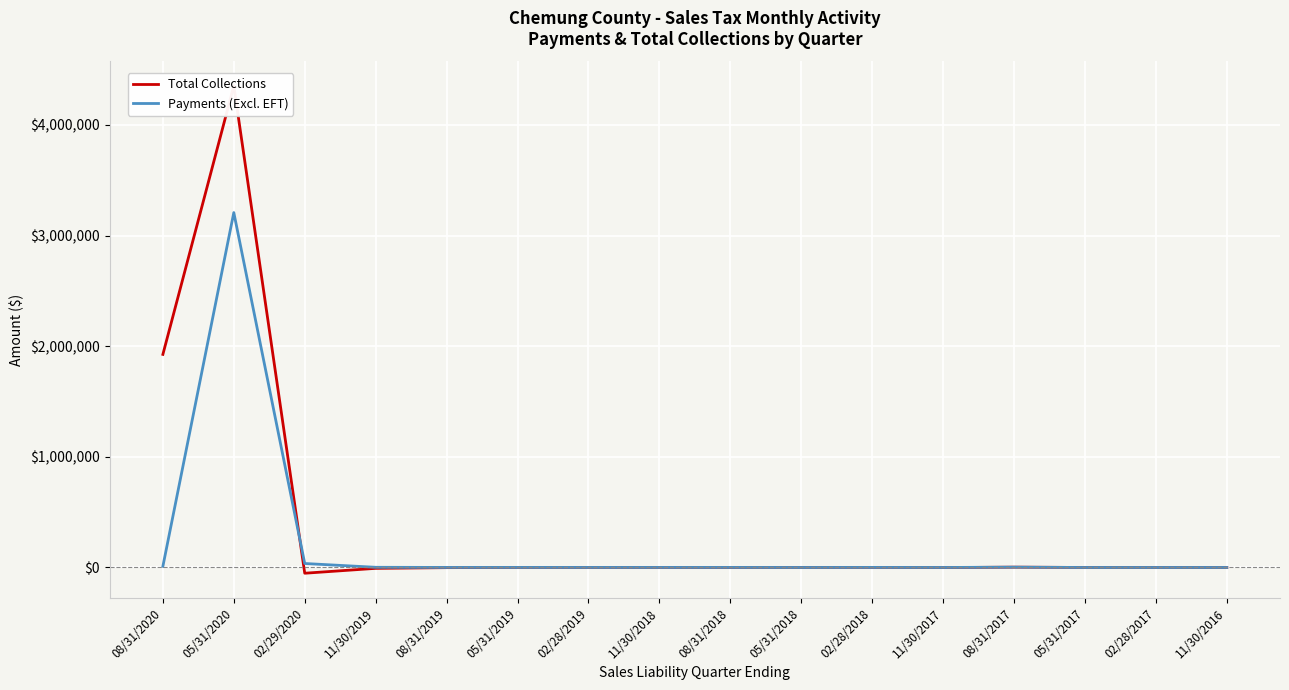

What is the minimum value for Payments (Excl. EFT)?

7.9